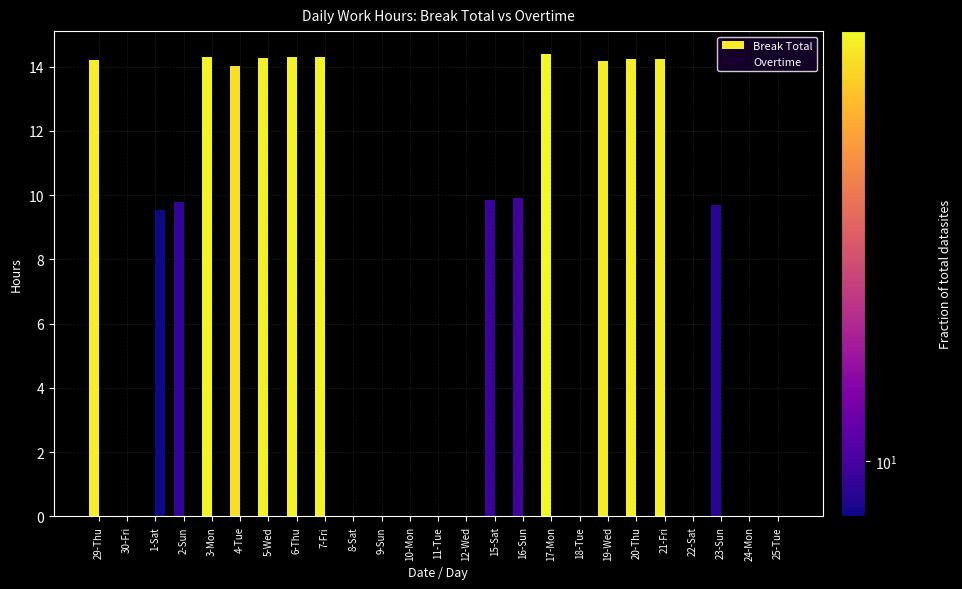

How many categories are shown in the chart?

25